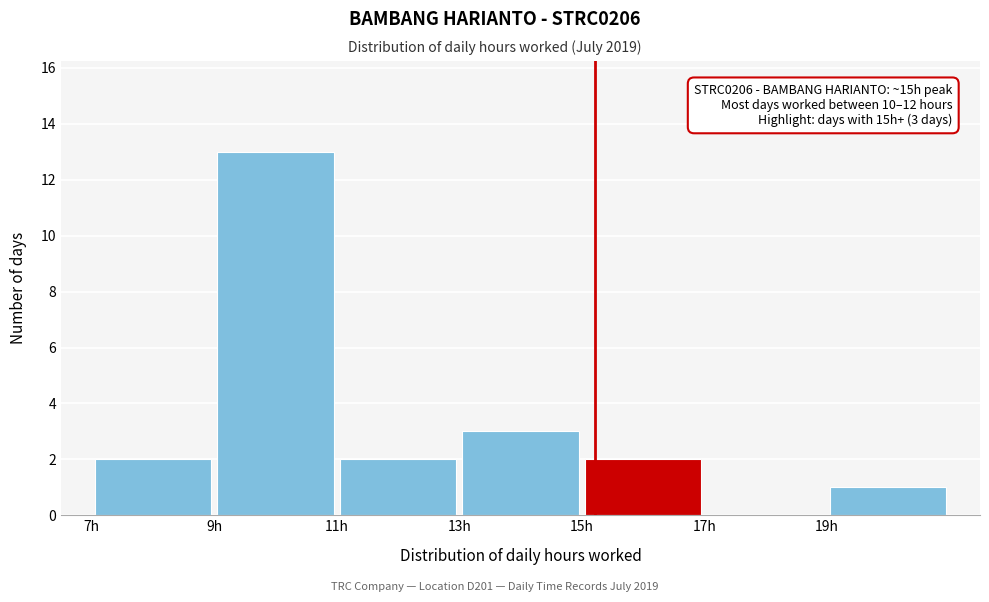

Which range on the x-axis has the tallest bar?

9 to 11